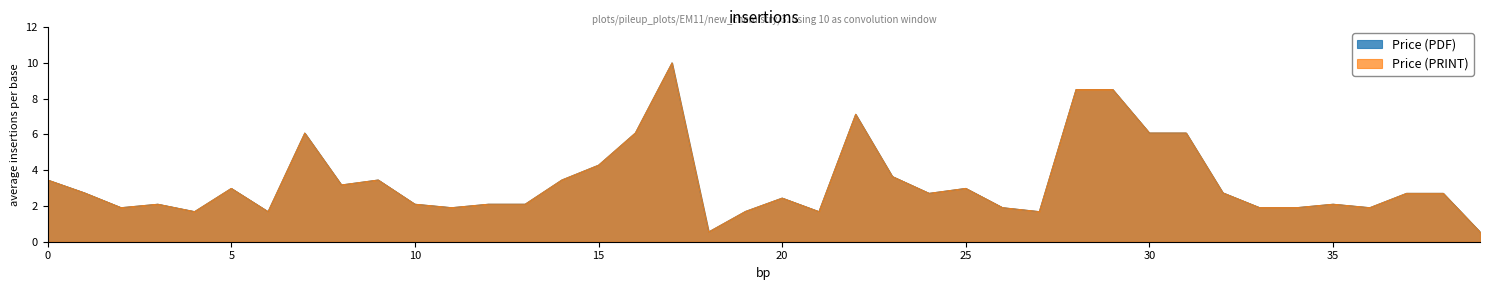

What is the lowest value of the Price (PDF) series?

0.6